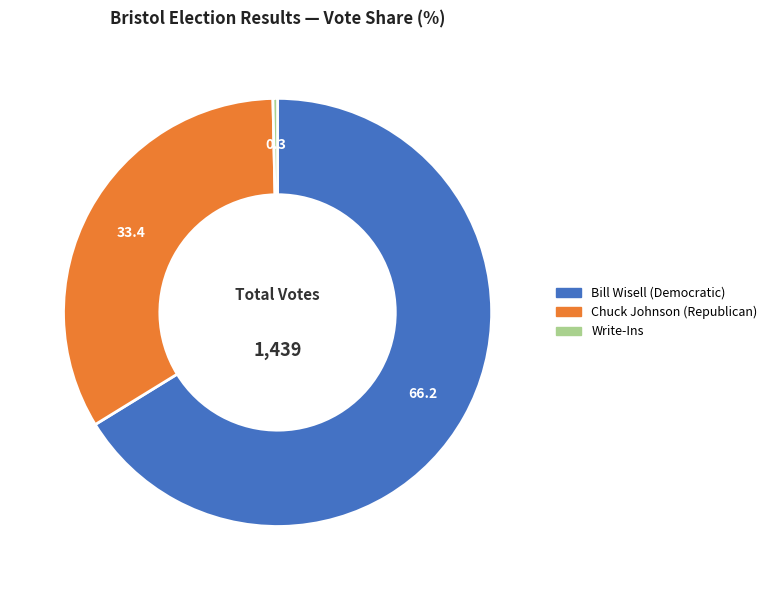

Combined, do Write-Ins and Chuck Johnson (Republican) account for over 50%?

No